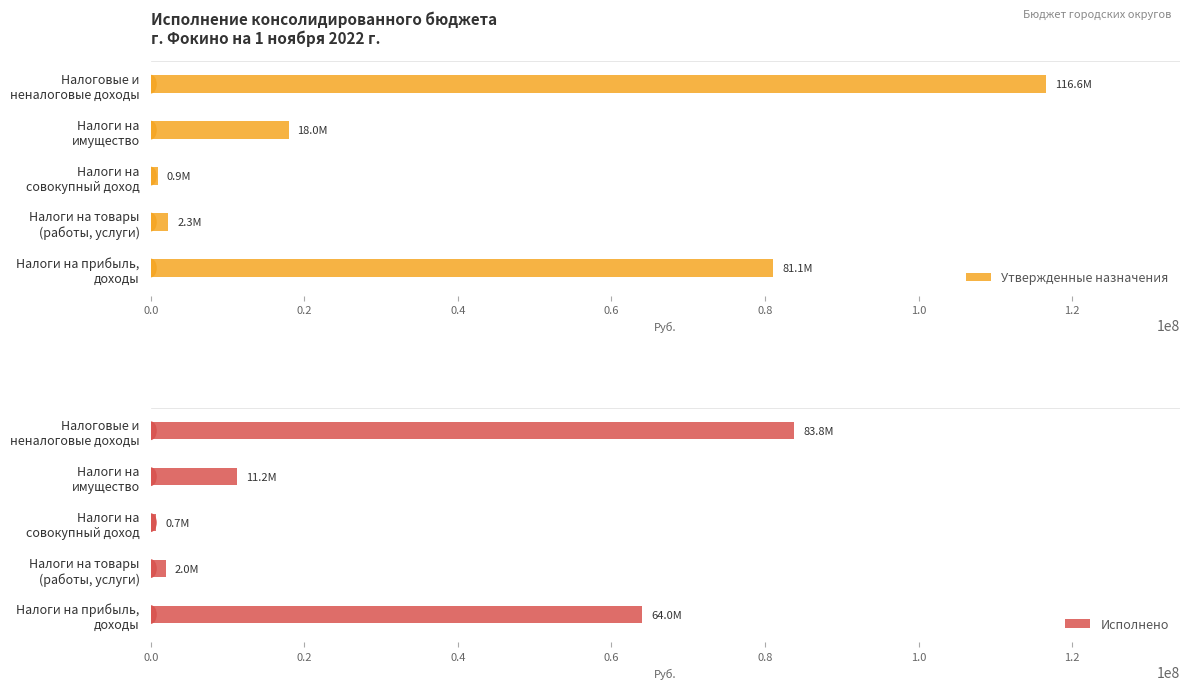

What is the maximum value for Утвержденные назначения?

116570138.9